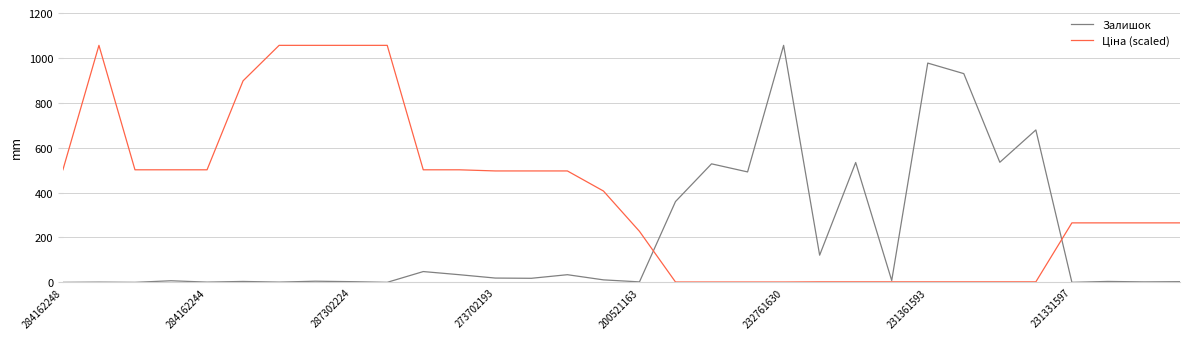

Does the chart display data point markers on the line(s)?

No